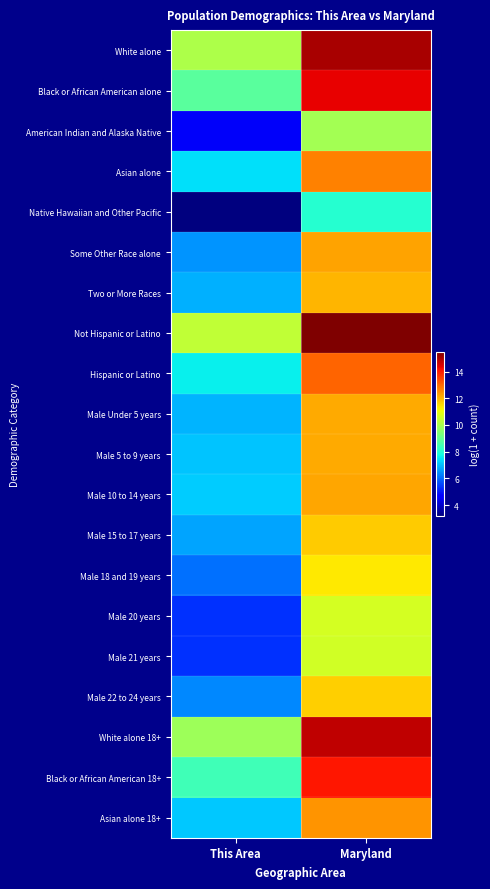

How many distinct data groups are displayed?

20